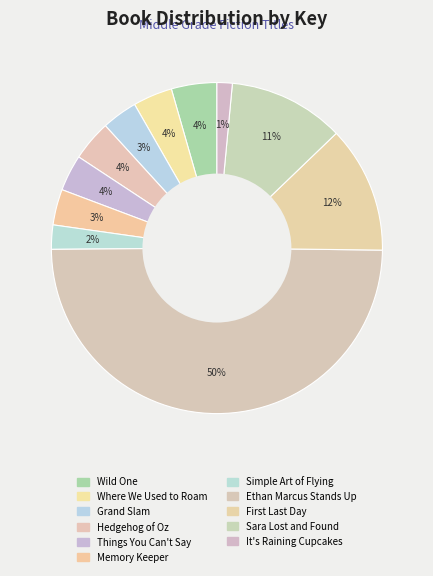

To the nearest percent, what percentage of the pie is Hedgehog of Oz?

4%